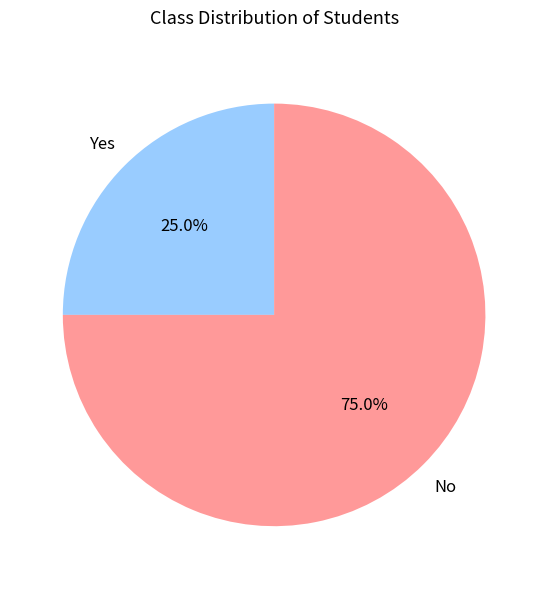

How many segments does this pie chart have?

2